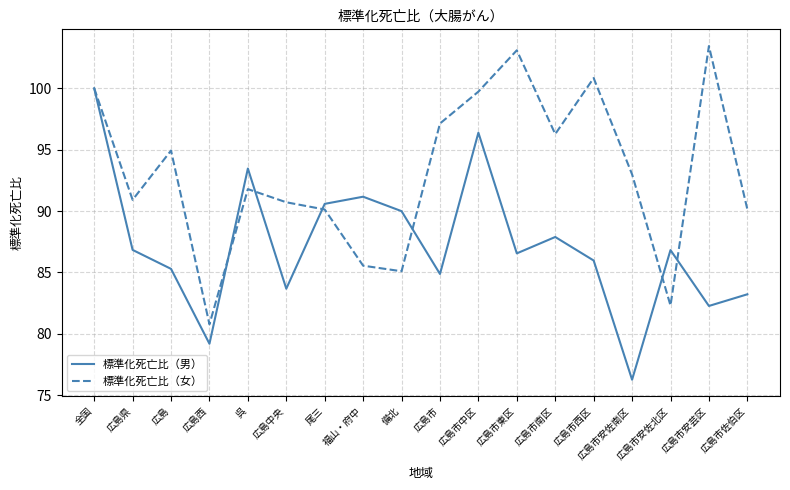

What value does the 標準化死亡比（男） series have at 広島市中区?

96.4